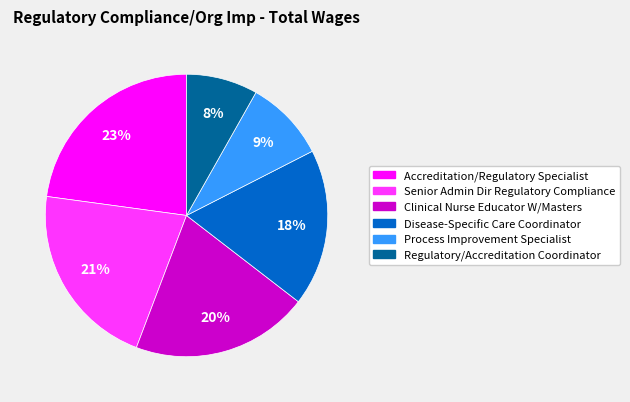

To the nearest percent, what percentage of the pie is Accreditation/Regulatory Specialist?

23%